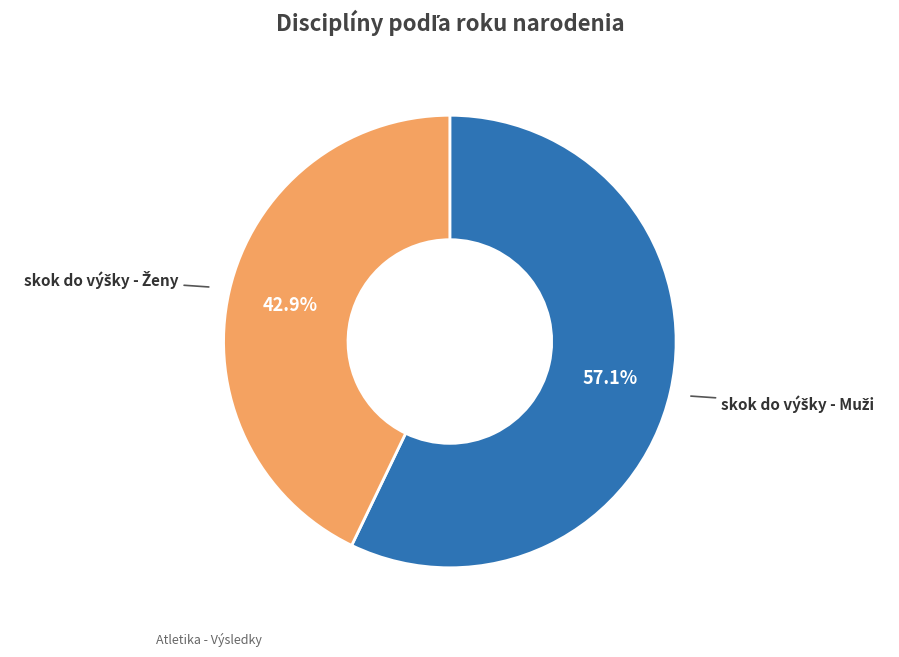

Does any single category account for the majority?

Yes